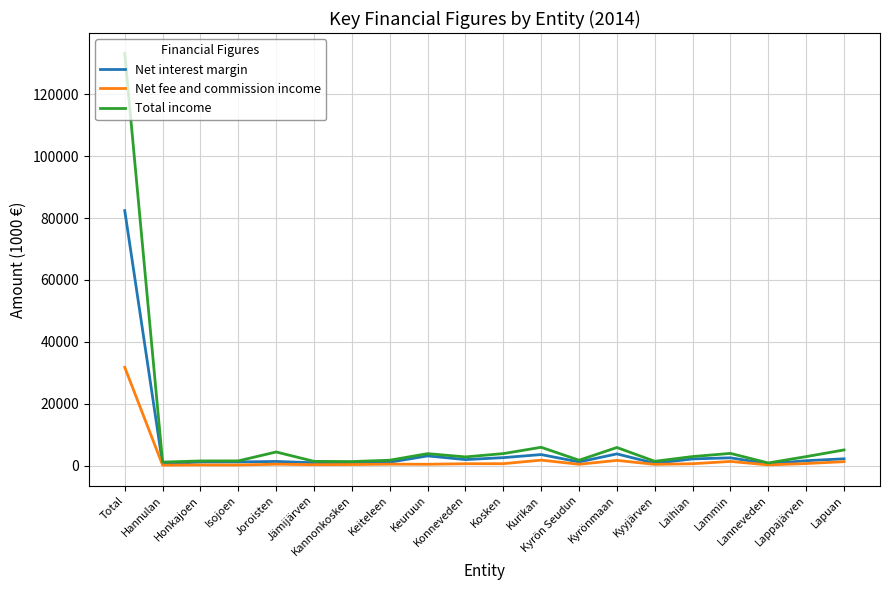

What is the greatest value displayed?

133162